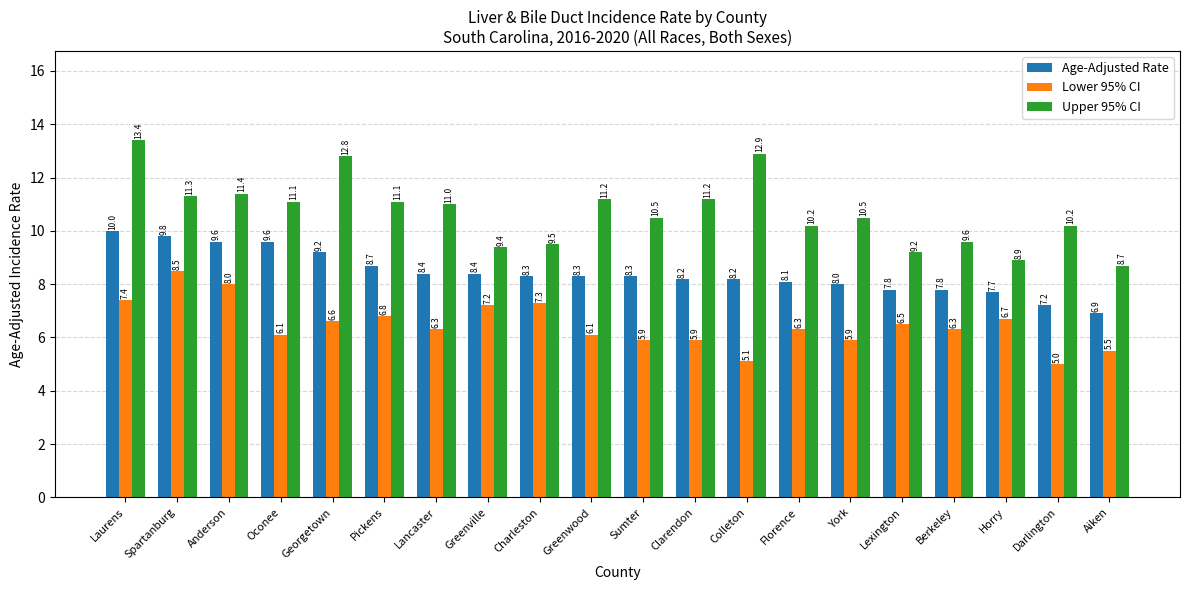

What is the difference between the highest and lowest values at Pickens?

4.3